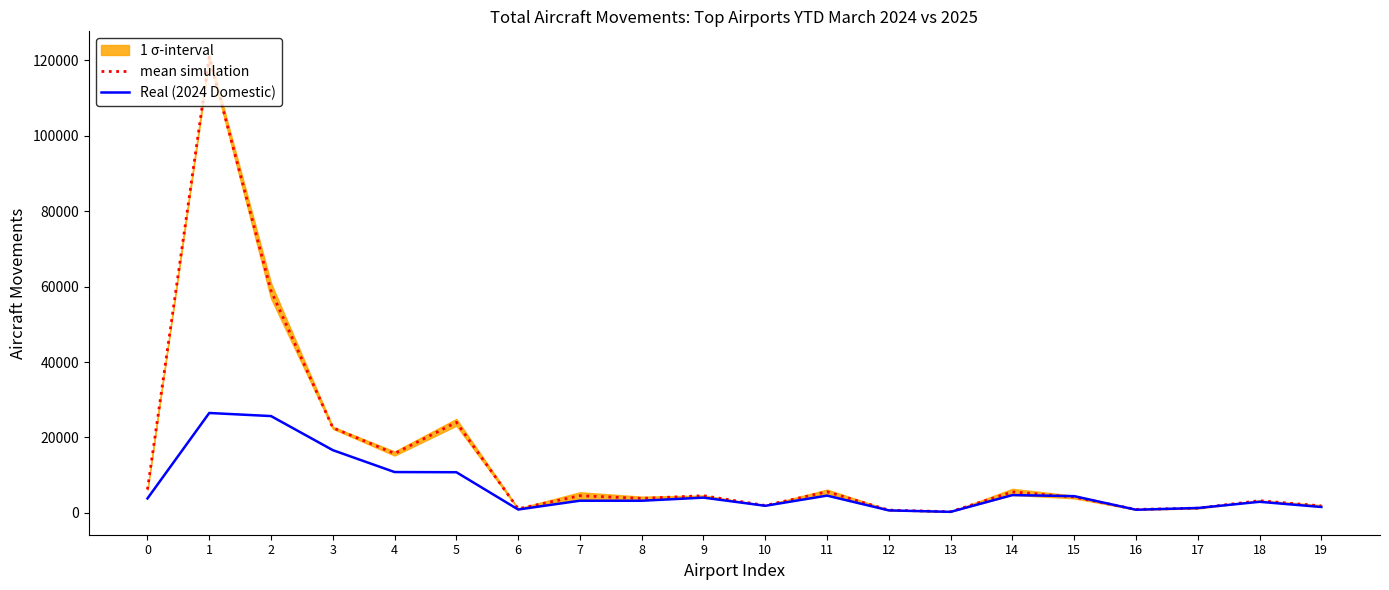

Reading left to right, what are all the values shown in this chart?

mean simulation: 0=6190.5	1=120899.0	2=58878.5	3=22565.0	4=15730.5	5=24013.5	6=1079.0	7=4540.0	8=3834.0	9=4549.0	10=1958.0	11=5601.5	12=733.0	13=303.0	14=5558.0	15=4195.0	16=913.0	17=1257.5	18=3227.0	19=1850.5
Real (2024 Domestic): 0=3818.0	1=26486.0	2=25665.0	3=16628.0	4=10818.0	5=10773.0	6=887.0	7=3217.0	8=3209.0	9=4035.0	10=1874.0	11=4570.0	12=653.0	13=267.0	14=4713.0	15=4428.0	16=828.0	17=1284.0	18=2930.0	19=1556.0